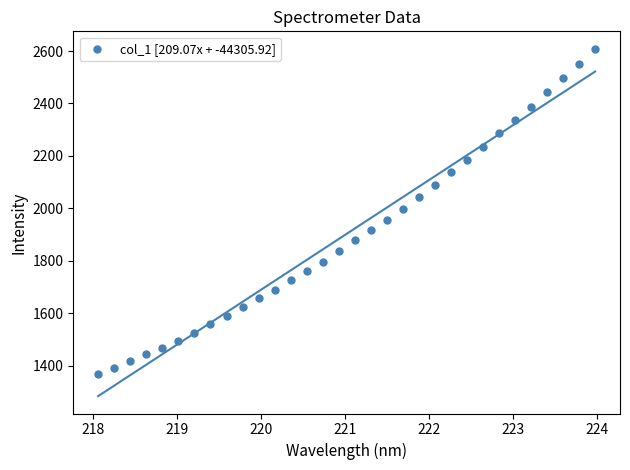

What is the range of X values (max minus min)?

5.9